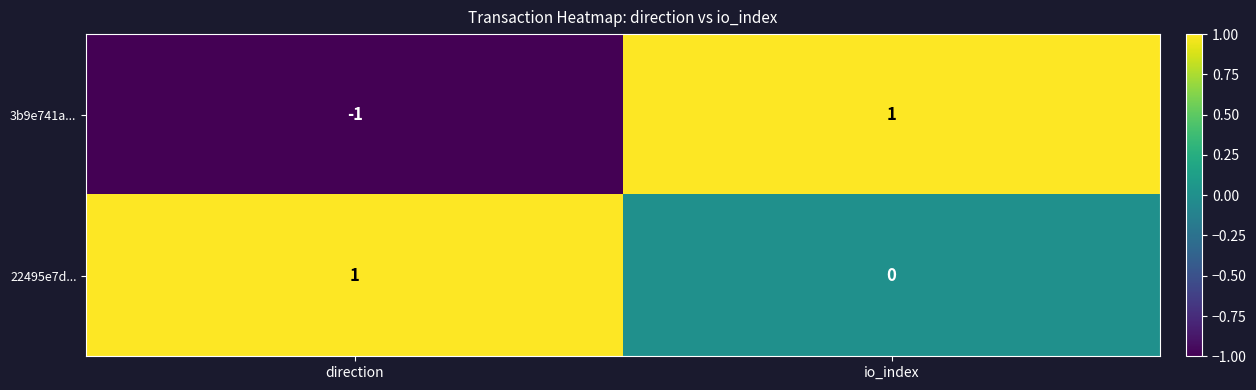

Which label corresponds to the smallest value in the chart?

direction